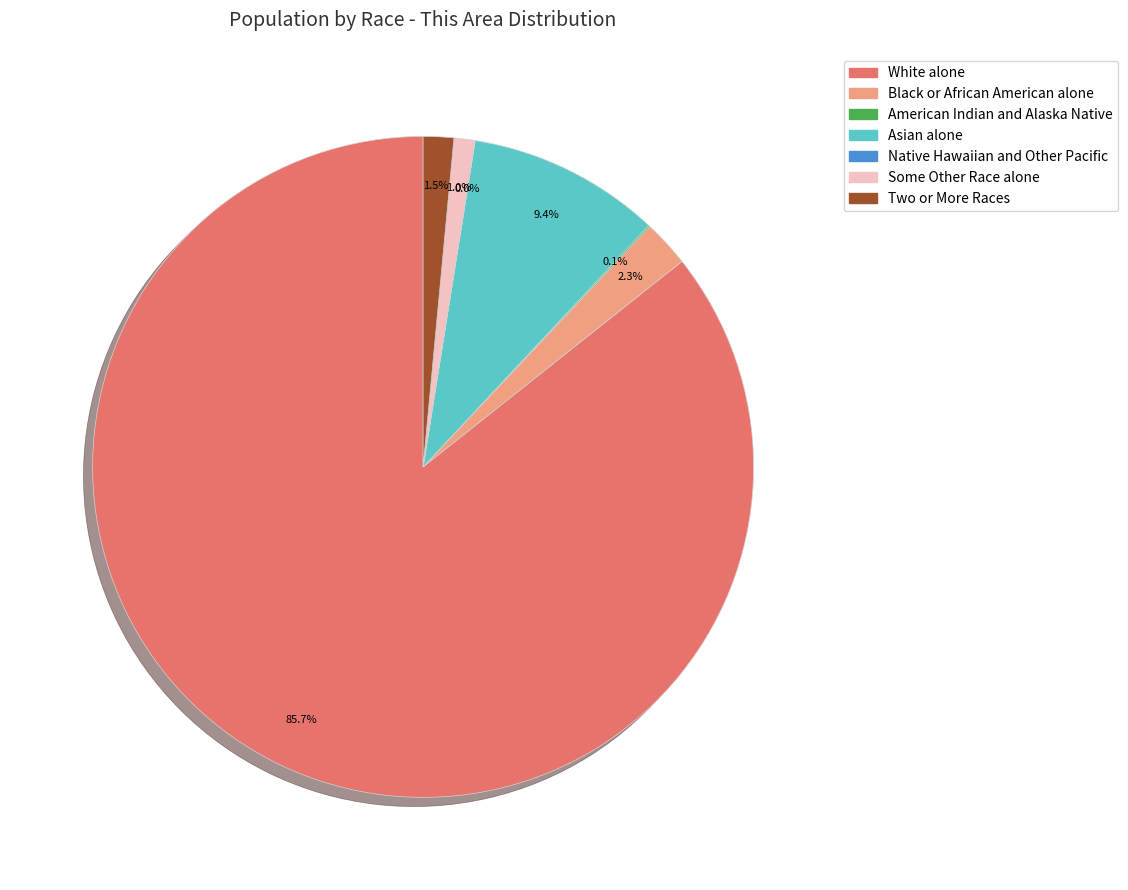

What is the largest slice in the pie chart?

White alone